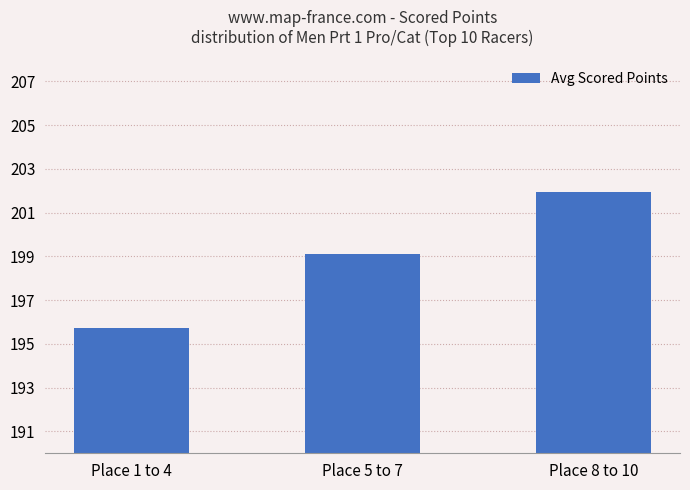

How many bars are there in total?

3